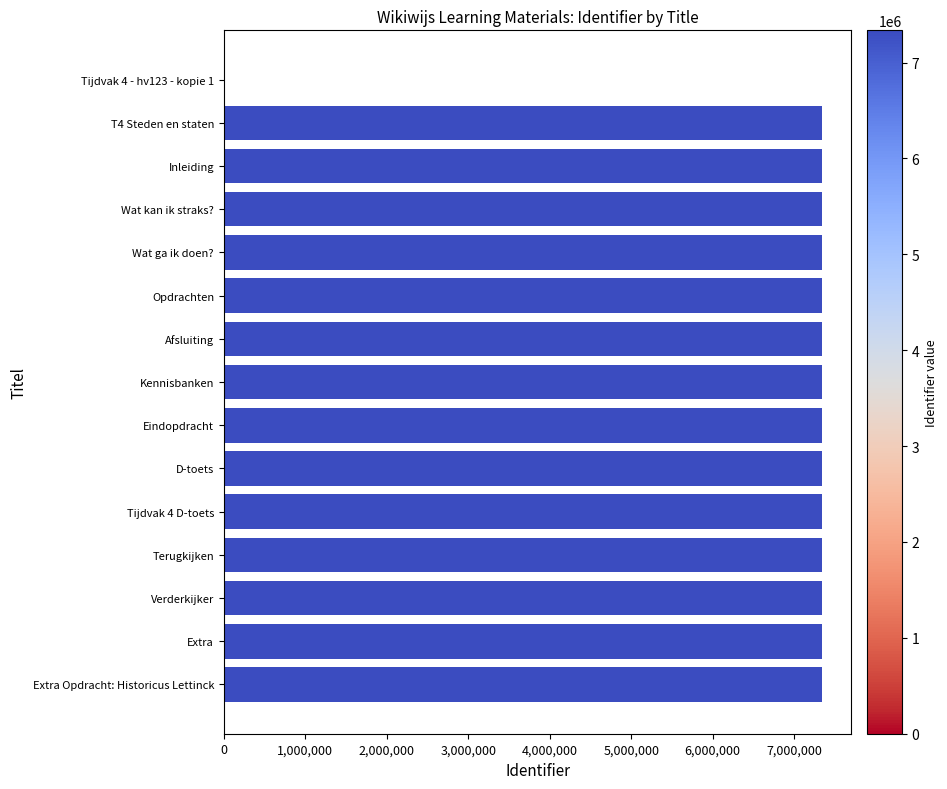

At which label is the value closest to 3668385?

T4 Steden en staten